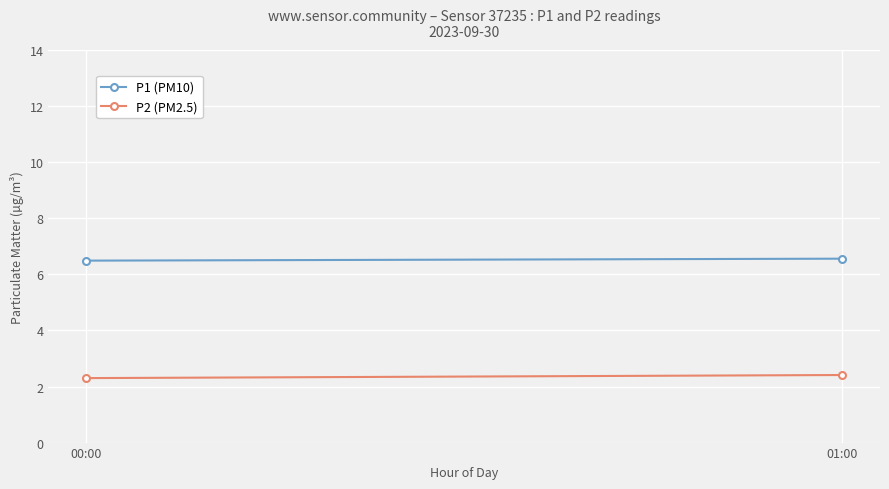

Is the value of P2 (PM2.5) at 00:00 greater than the value of P1 (PM10) at 01:00?

No